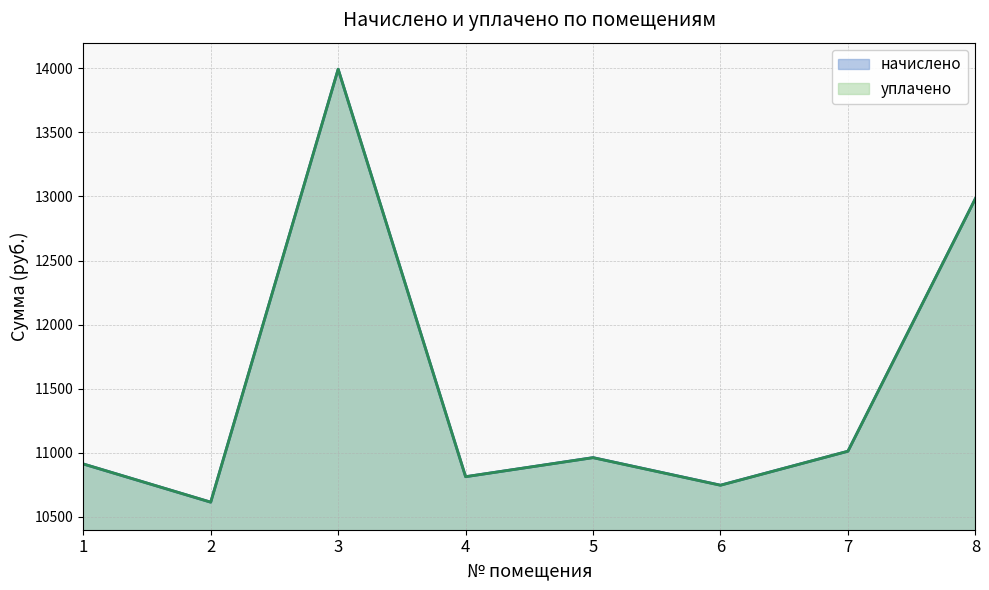

Count the number of categories in the chart.

8